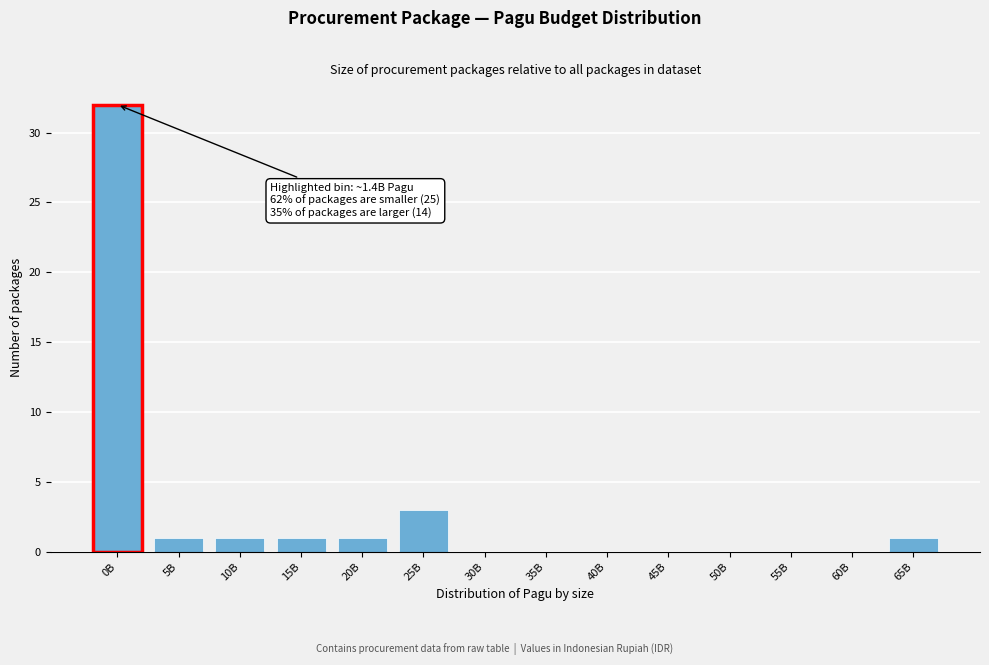

Reading left to right, what are all the values shown in this chart?

0B=32	5B=1	10B=1	15B=1	20B=1	25B=3	30B=0	35B=0	40B=0	45B=0	50B=0	55B=0	60B=0	65B=1